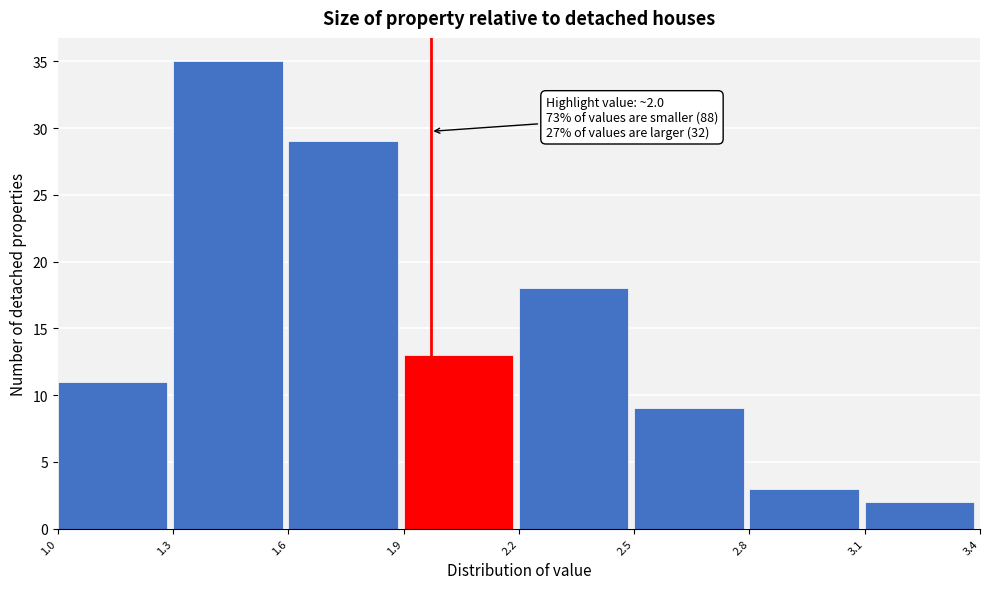

Reading left to right, extract all data points from this chart.

11	35	29	13	18	9	3	2